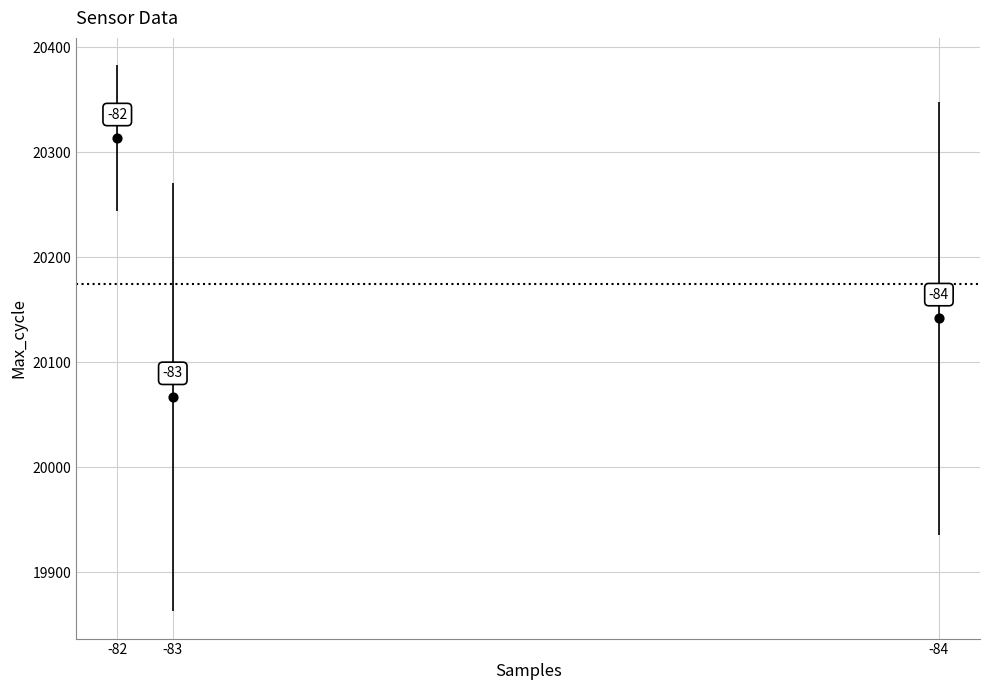

What Y value in the scatter plot is closest to 20190?

20142.0